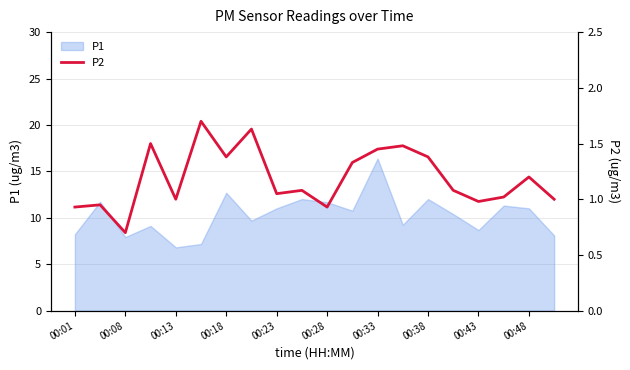

At which label does P1 reach its peak?

00:33